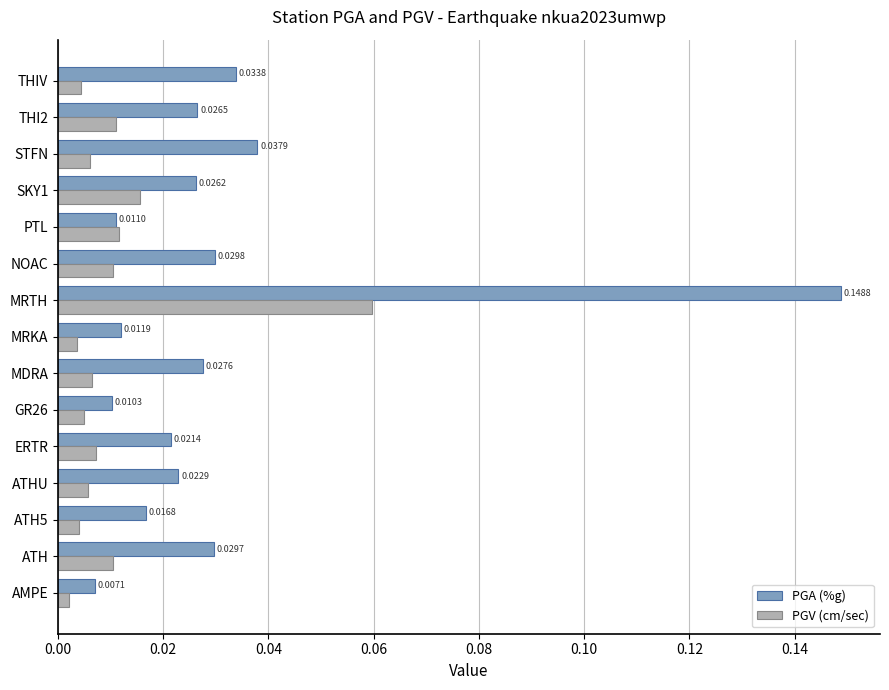

At which label does PGV (cm/sec) reach its peak?

MRTH